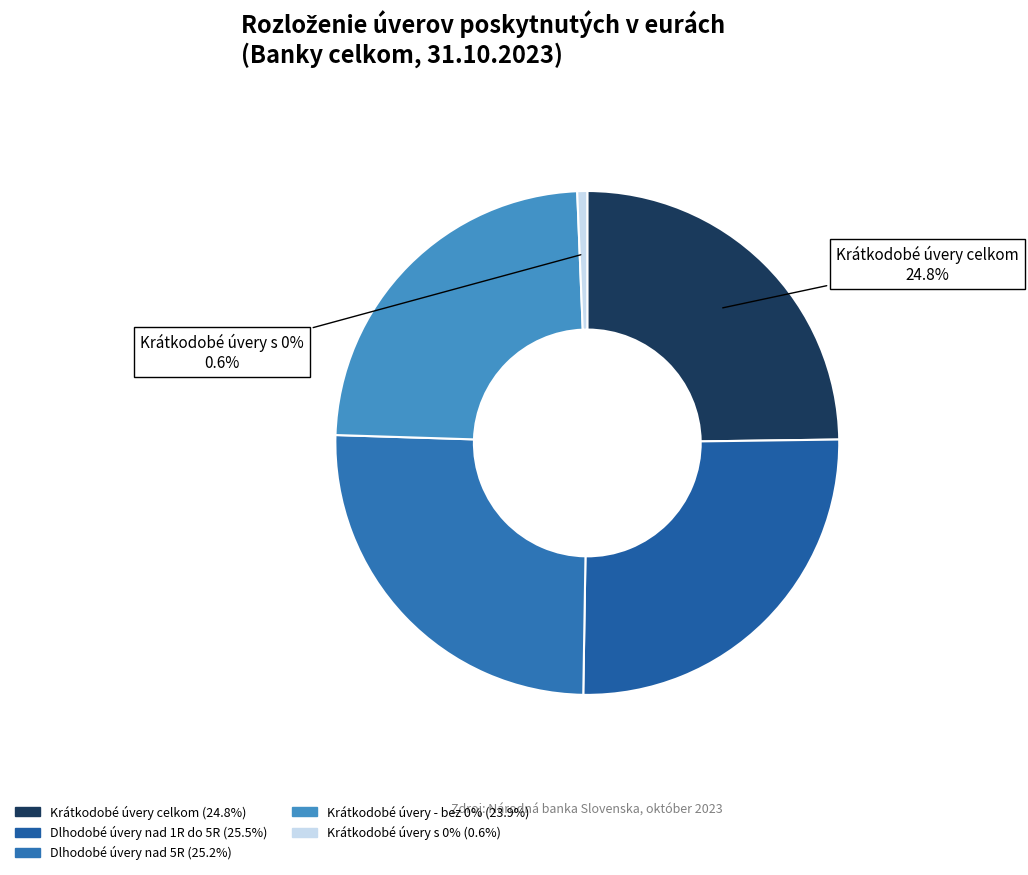

To the nearest percent, what is the combined percentage of Krátkodobé úvery celkom and Dlhodobé úvery nad 1R do 5R?

50%